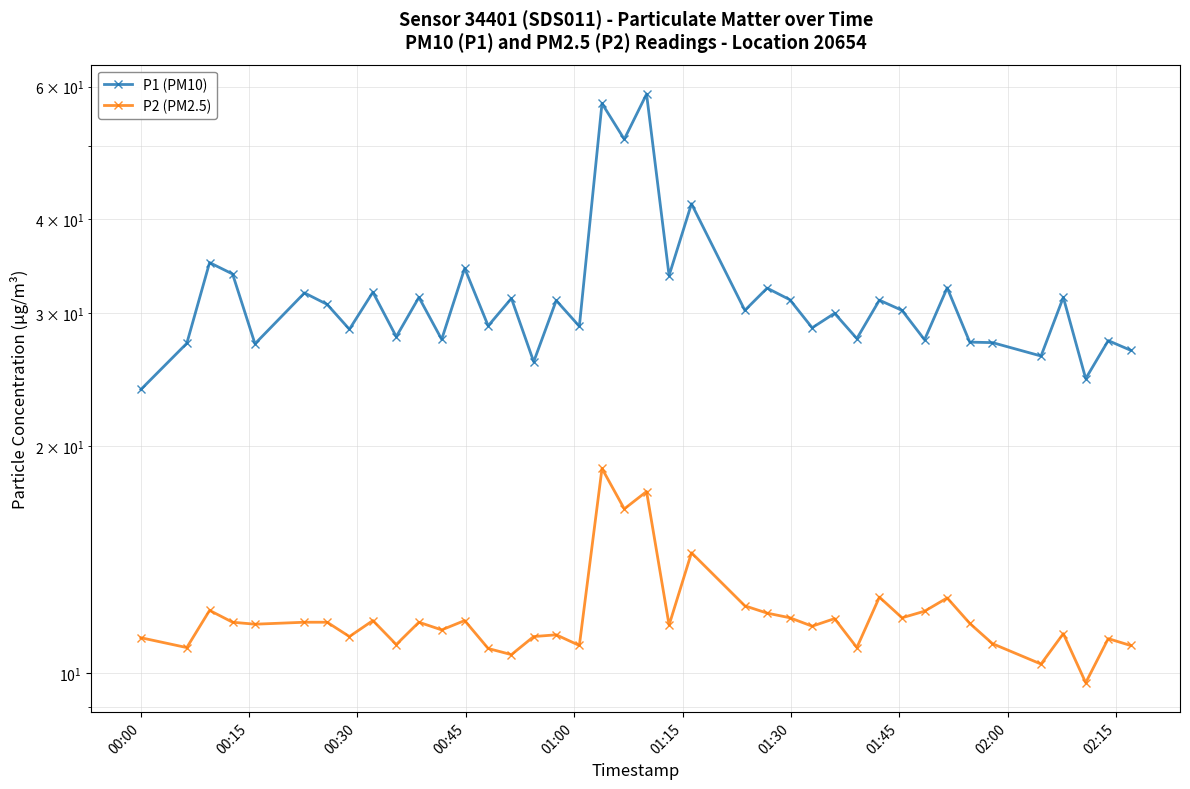

What is the value of the P1 (PM10) point at the 5th from the left?

27.3